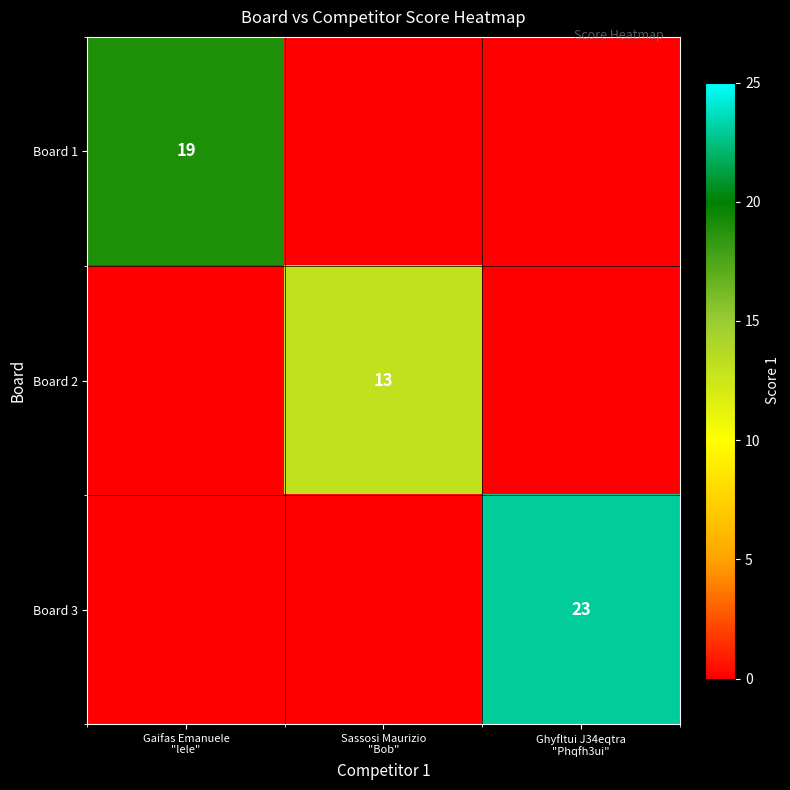

Is the value of Board 1 at Ghyfltui J34eqtra "Phqfh3ui" greater than the value of Board 2 at Sassosi Maurizio "Bob"?

No